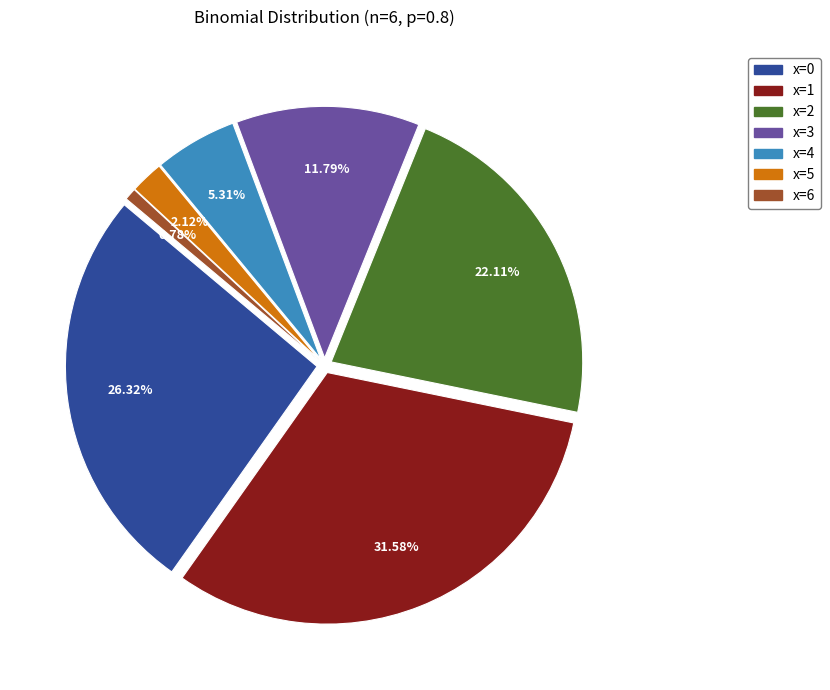

True or false: x=4 accounts for 1% of the total.

False